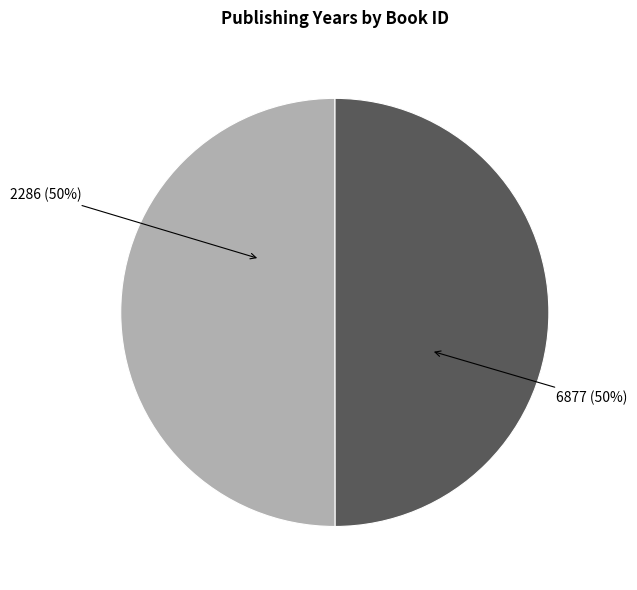

What percentage is NOT represented by 2286?

50.0%